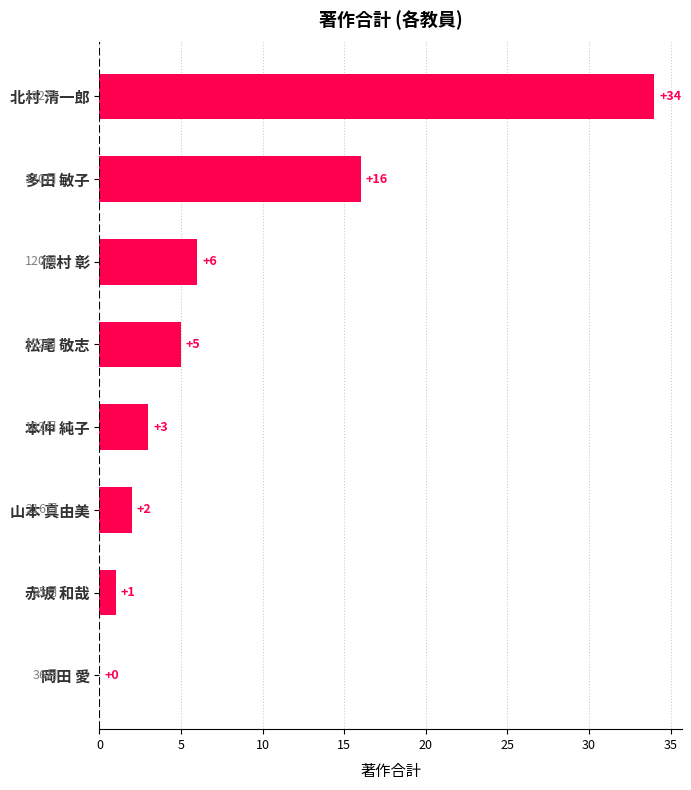

What is the sum of all values?

67